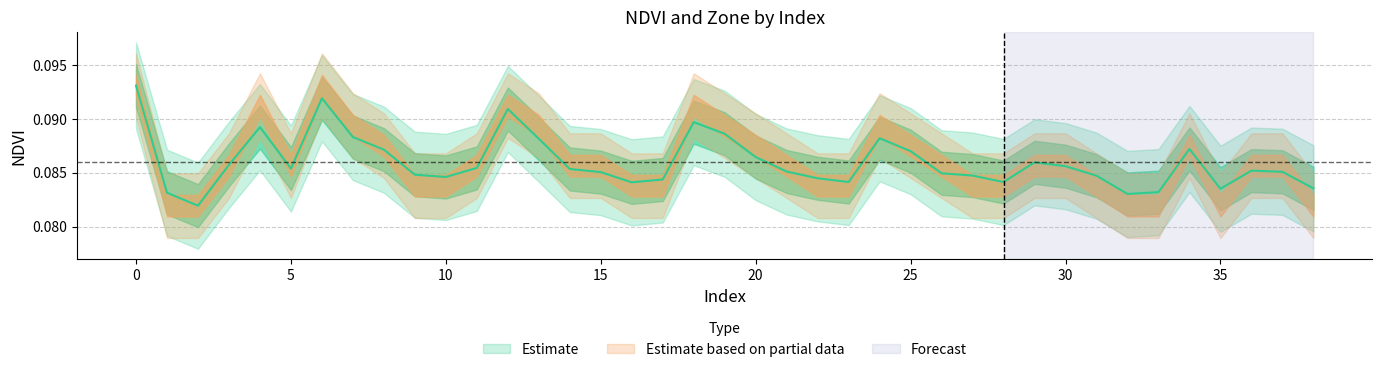

What is the average value?

0.1